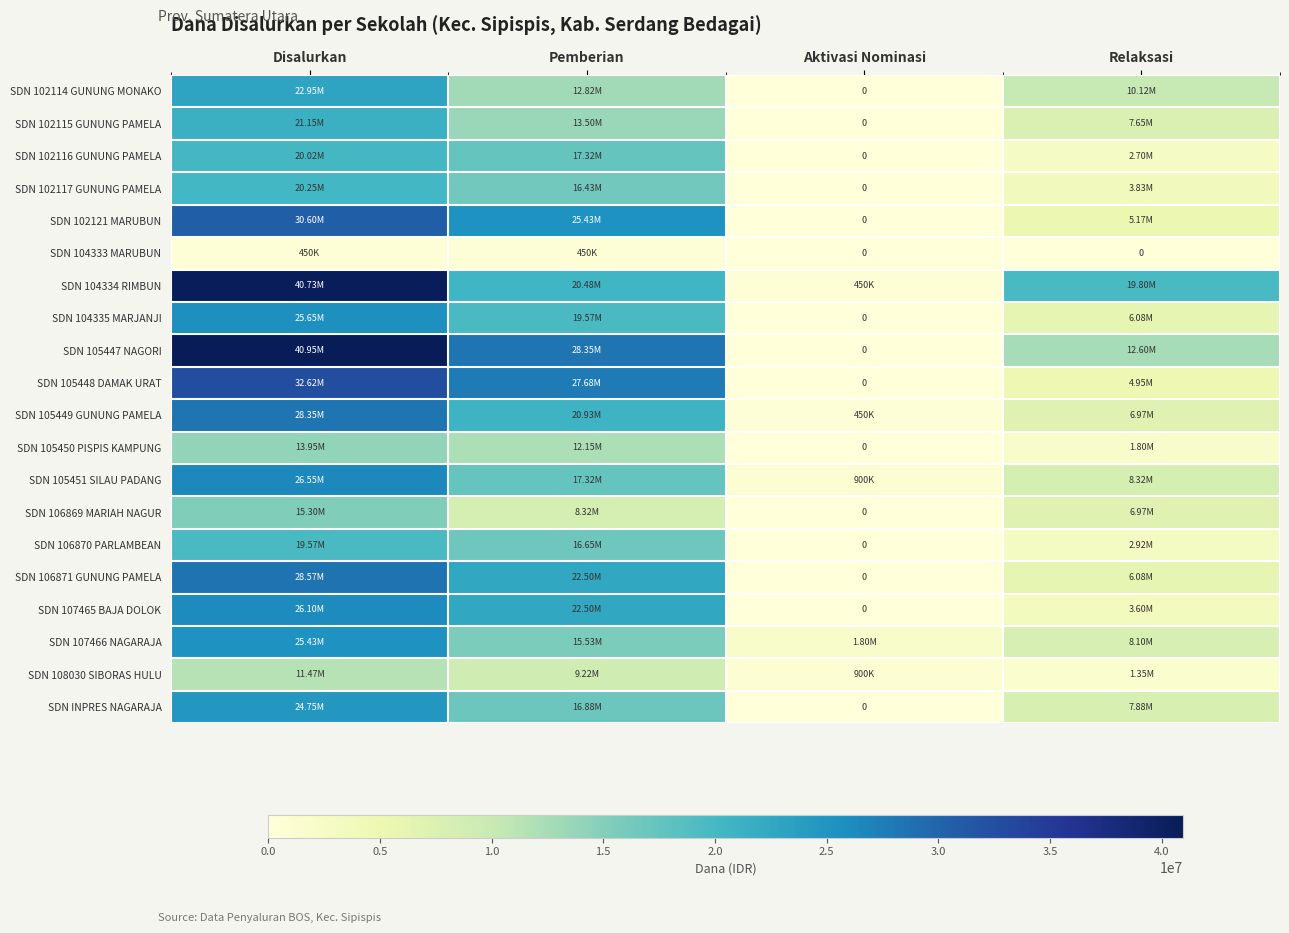

How many distinct data groups are displayed?

20